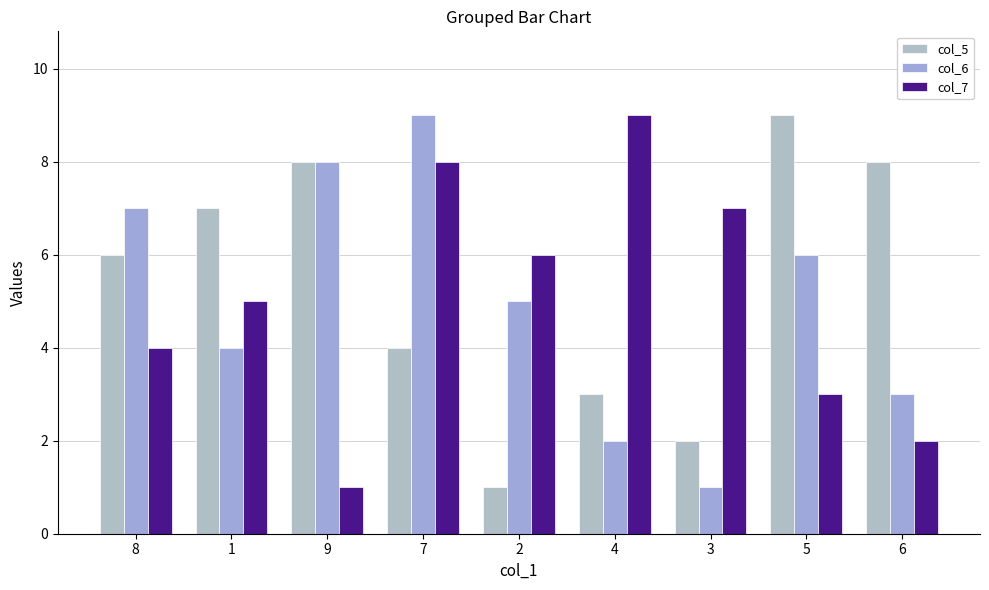

At which category is the sum across all series the highest?

7